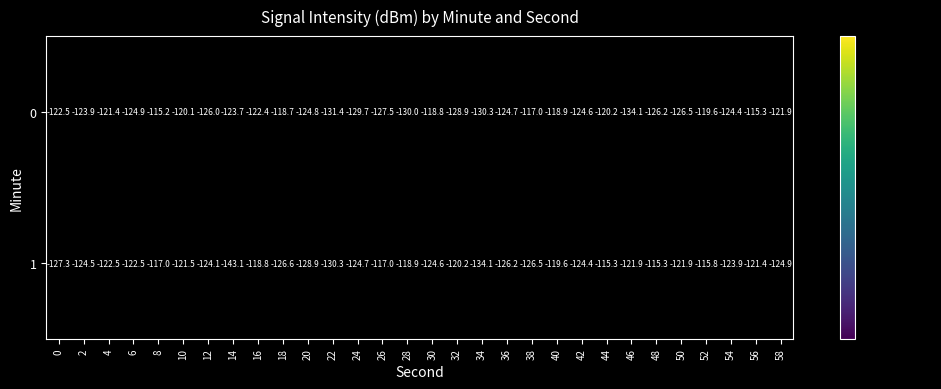

Between 20 and 58, which series saw the biggest shift?

1